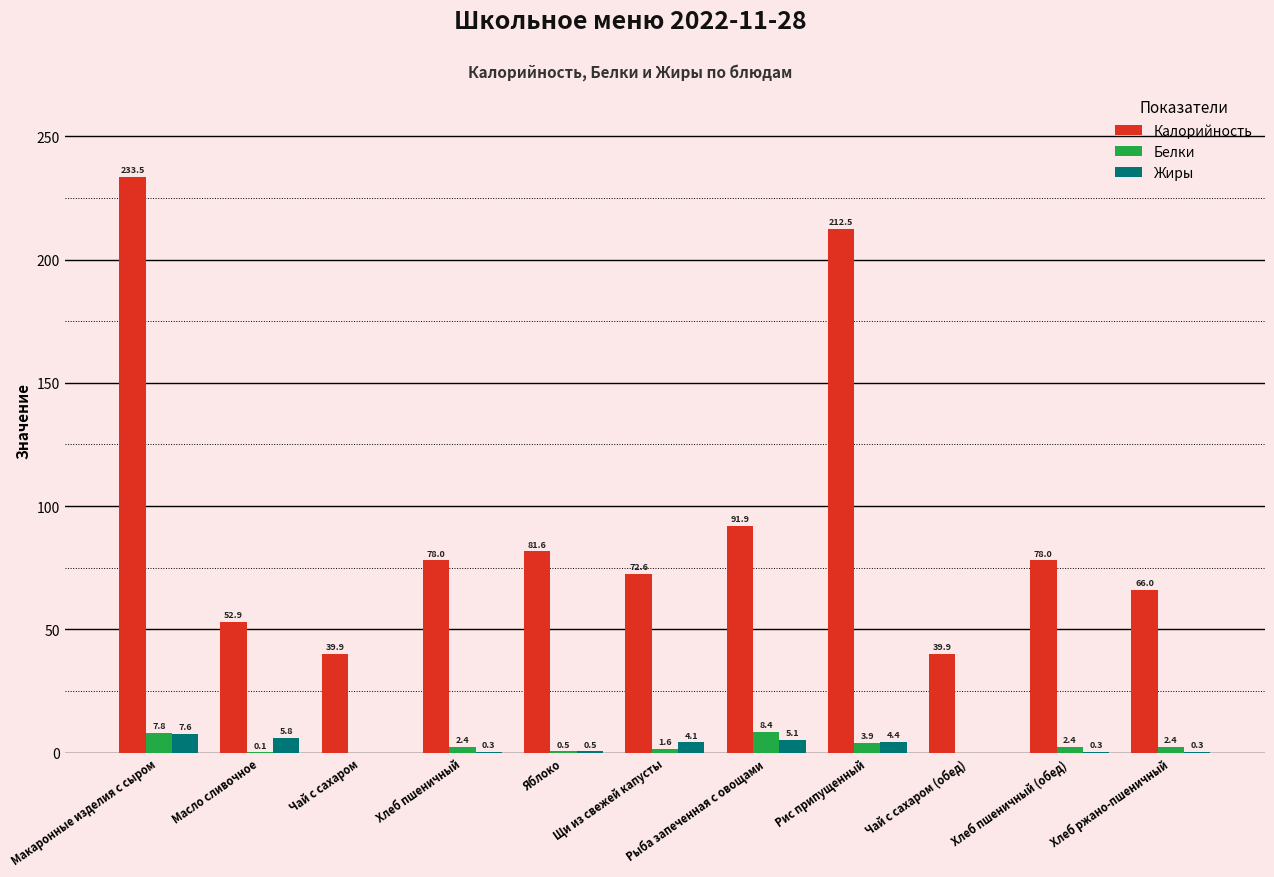

At which label is Калорийность closest to 136?

Рыба запеченная с овощами